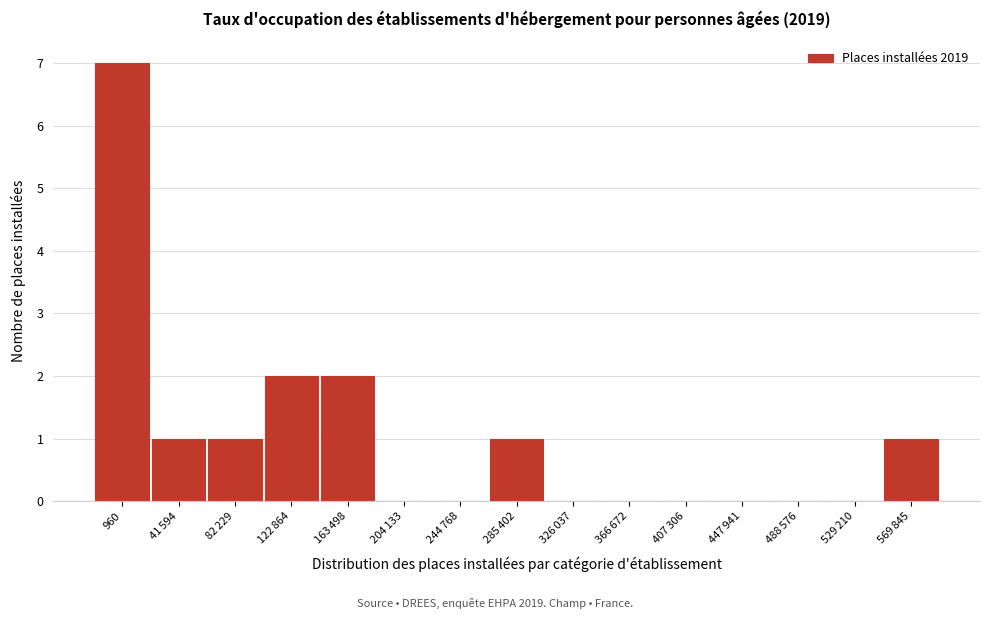

What is the maximum value shown in the chart?

7